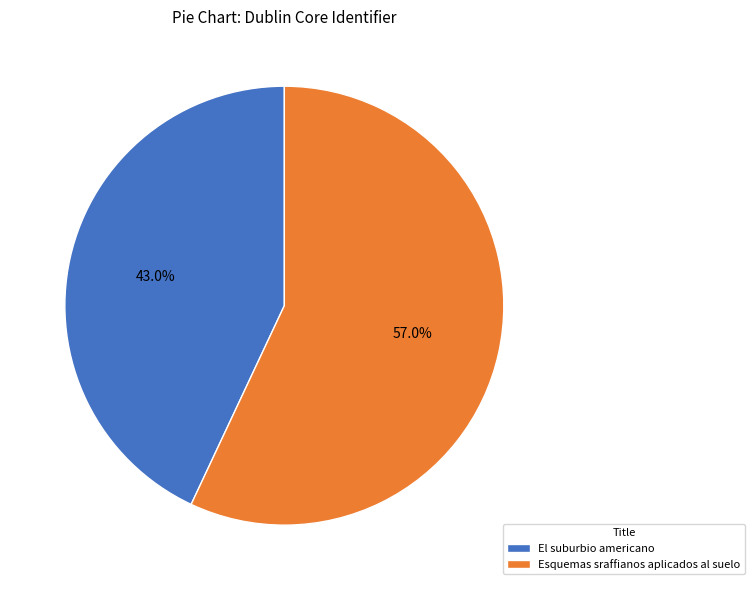

Which slice is the largest?

Esquemas sraffianos aplicados al suelo